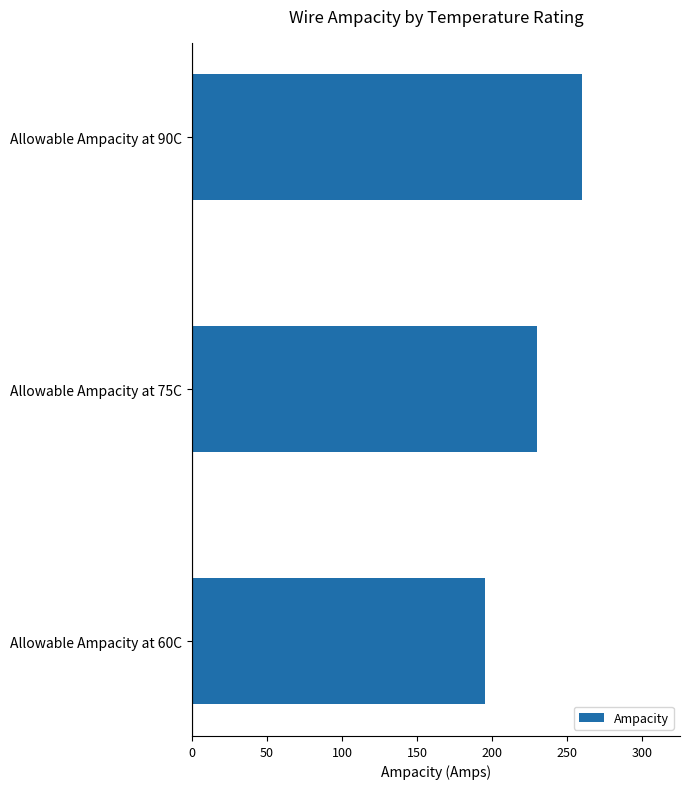

Reading top to bottom, transcribe all the data shown in this chart.

260	230	195